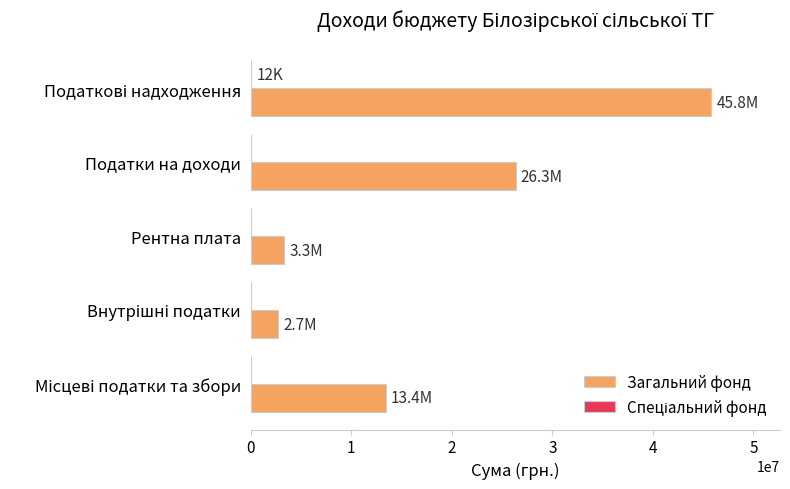

Which series has the largest range (max minus min)?

Загальний фонд